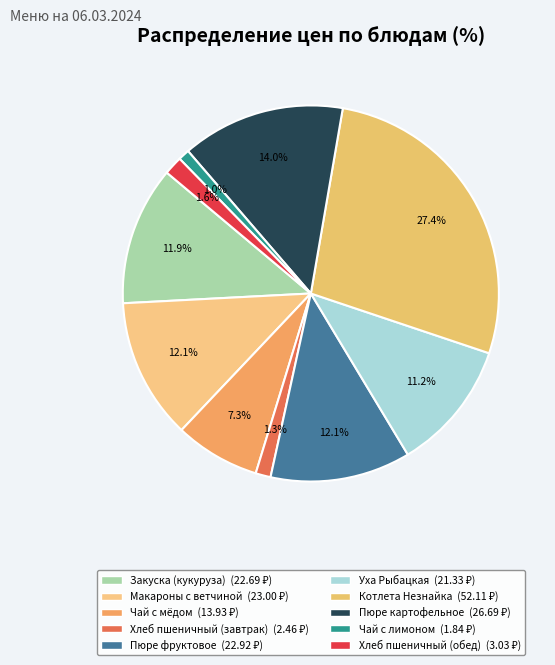

To the nearest percent, what is the difference between the Пюре фруктовое and Хлеб пшеничный (завтрак) slice percentages?

11%